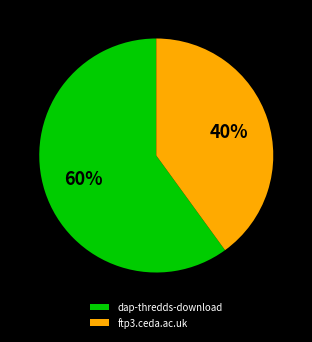

How many segments does this pie chart have?

2